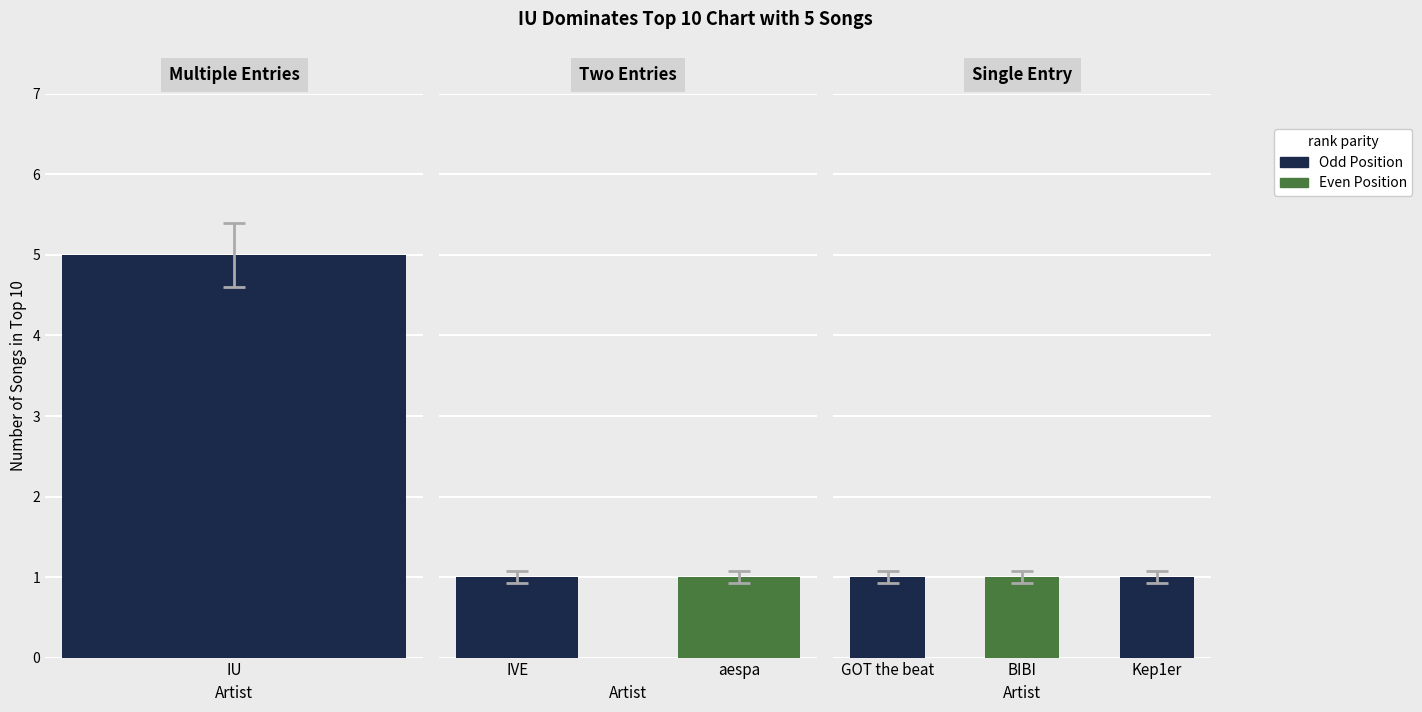

What is the ratio of the value at aespa to the value at IU?

0.2